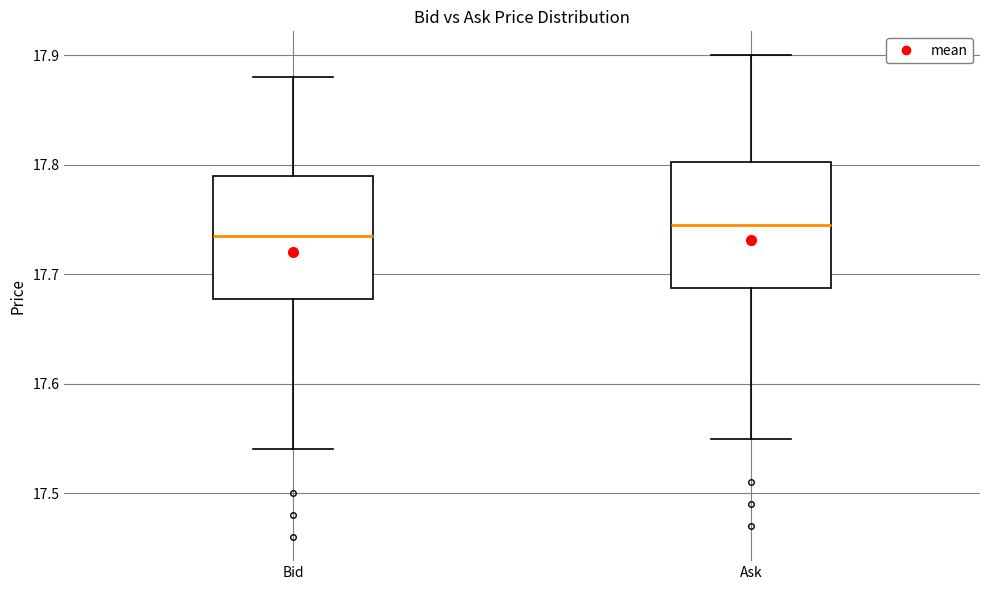

Where does the upper whisker of the box for Ask end on the y-axis? The values are not printed on the chart, so give them approximately, as read against the axis.

17.90